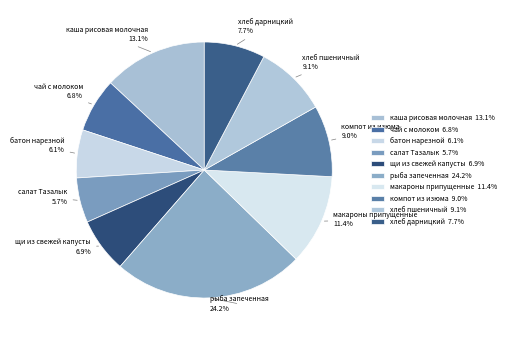

Approximately how many times larger is the value at щи из свежей капусты compared to чай с молоком?

1.0